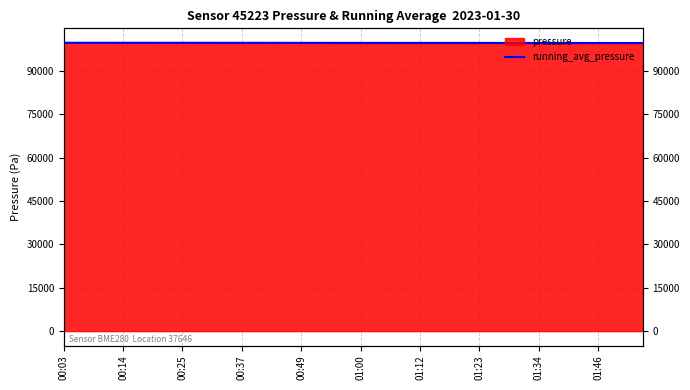

Reading left to right, extract all data points from this chart.

99698.5	99706.4	99705.0	99705.7	99702.4	99701.7	99699.6	99697.0	99694.7	99690.9	99689.1	99686.5	99684.0	99681.6	99679.1	99676.6	99673.4	99671.3	99668.1	99665.5	99662.9	99661.4	99659.6	99657.6	99655.4	99653.0	99650.8	99647.6	99644.9	99643.1	99640.8	99638.3	99635.8	99633.1	99630.3	99627.1	99624.4	99622.0	99619.6	99616.9